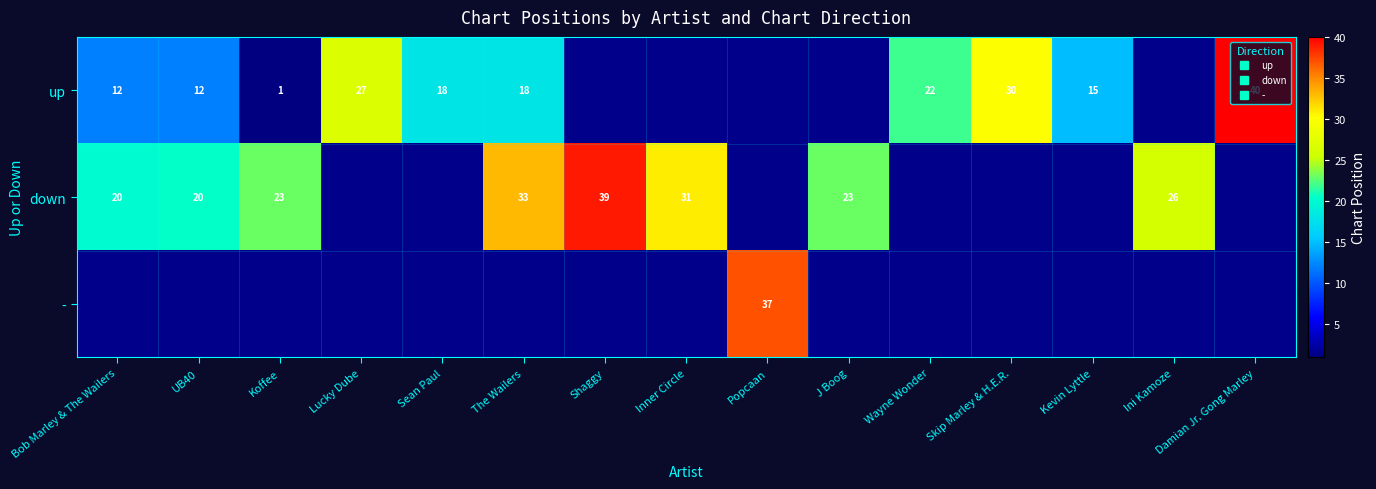

At Popcaan, list the series in order from smallest to largest.

up, down, -